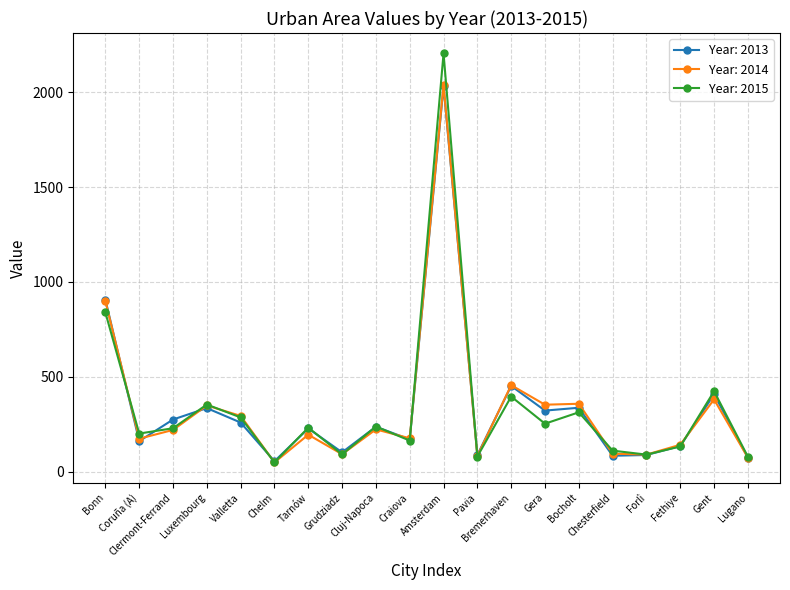

What is the label of the 7th point from the left?

Tarnów